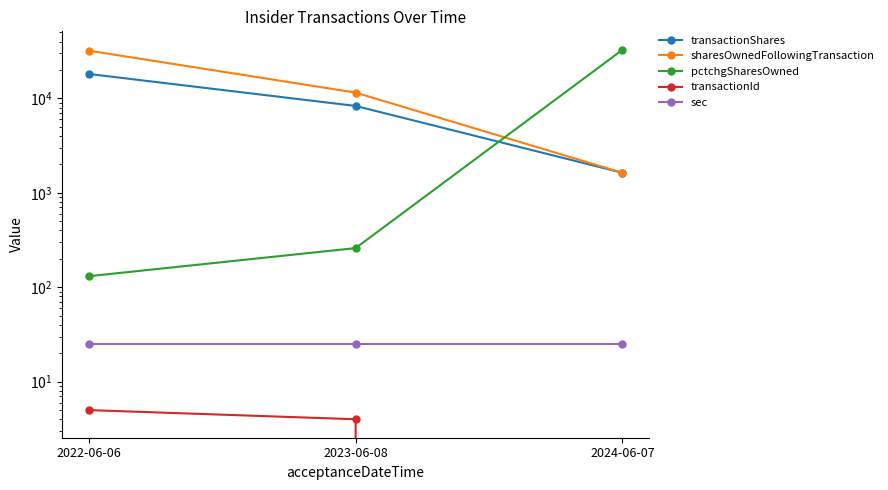

Where does the sharesOwnedFollowingTransaction series first go above 11541?

2022-06-06